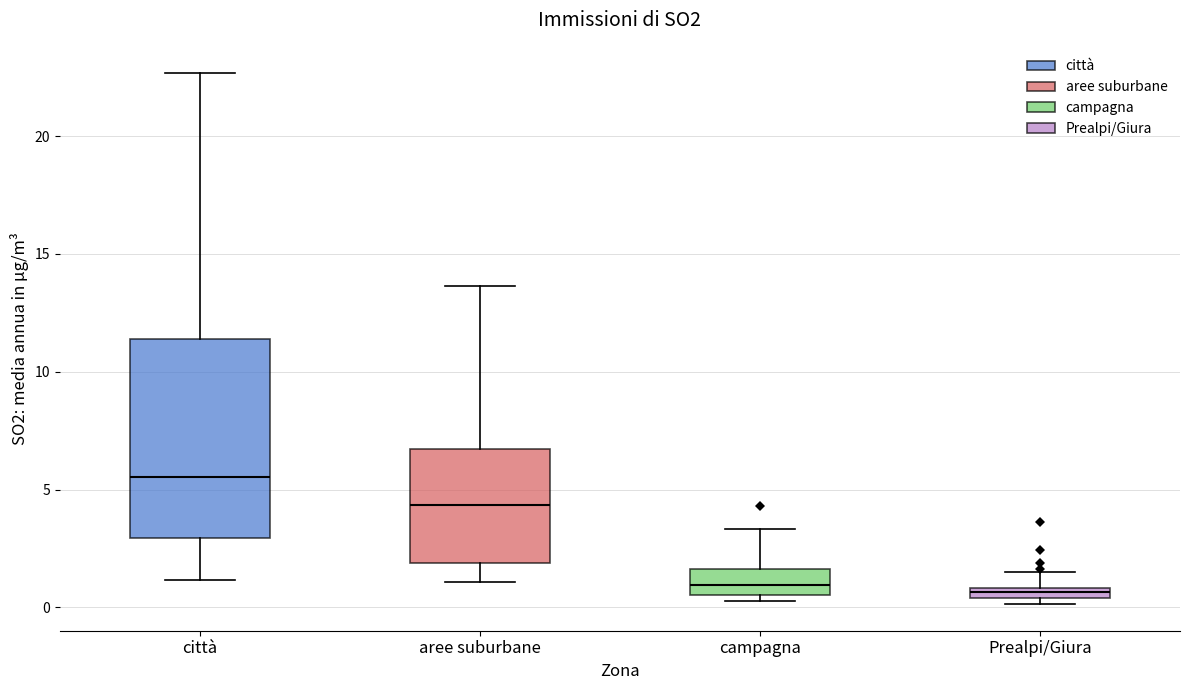

Where does the median line of the box for aree suburbane sit on the y-axis? The values are not printed on the chart, so give them approximately, as read against the axis.

4.5